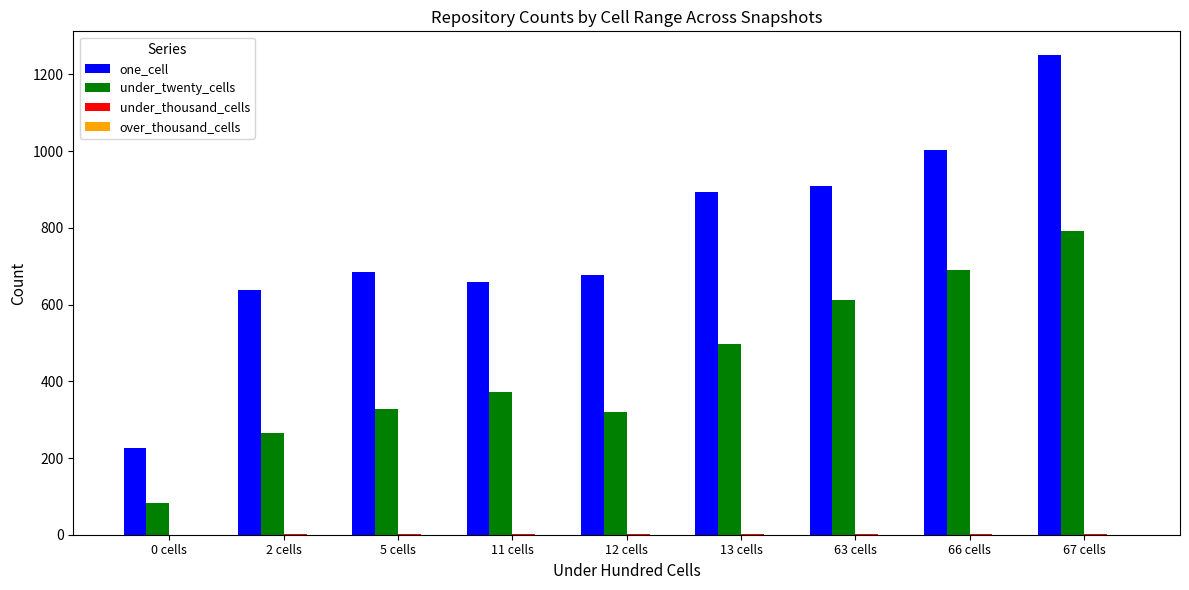

The value of one_cell at 66 cells is 634. True or false?

False